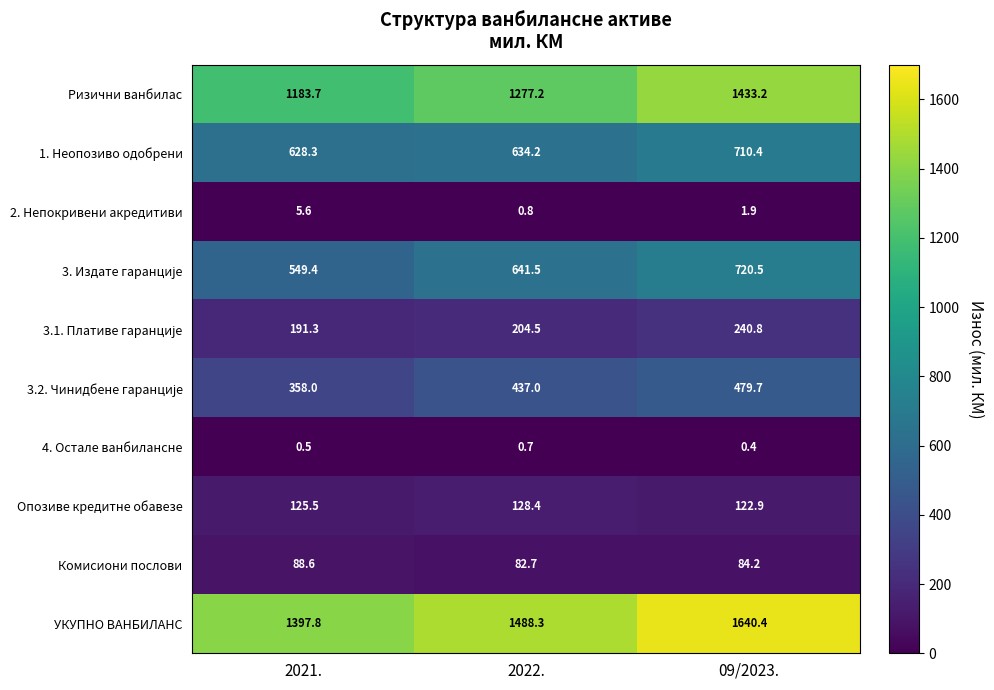

What is the difference between the second highest and minimum values in the 1. Неопозиво одобрени series?

5.9